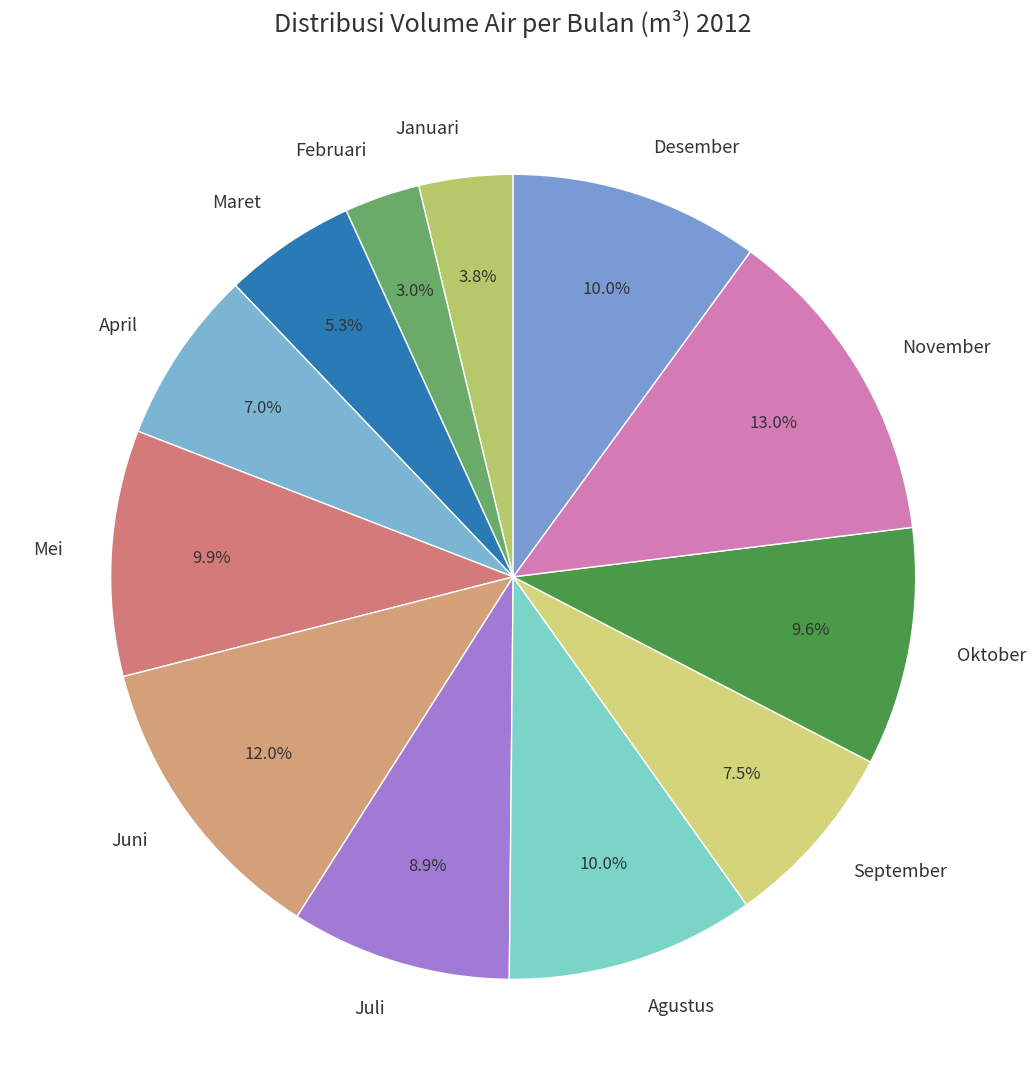

Is there any slice that represents more than half of the pie?

No